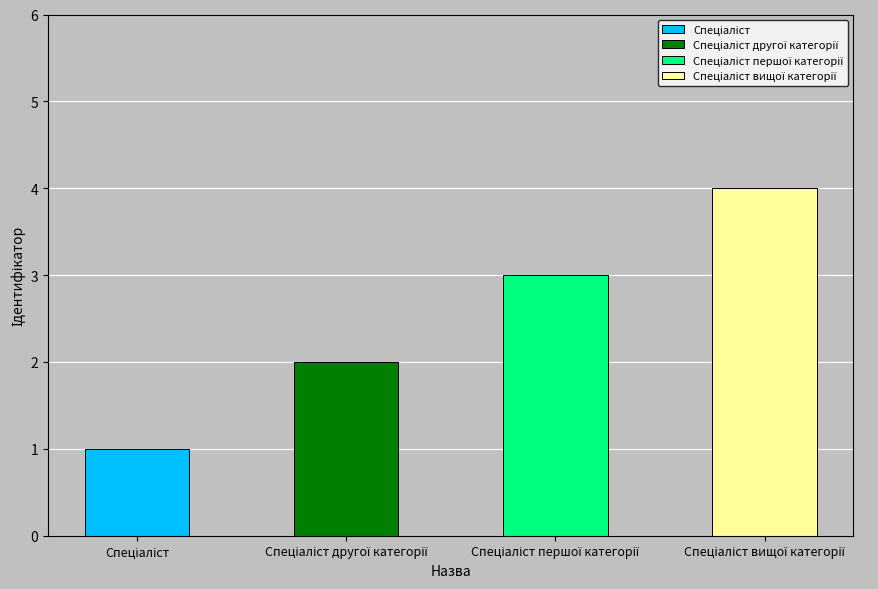

Are the bars grouped side by side (vs. stacked)?

No